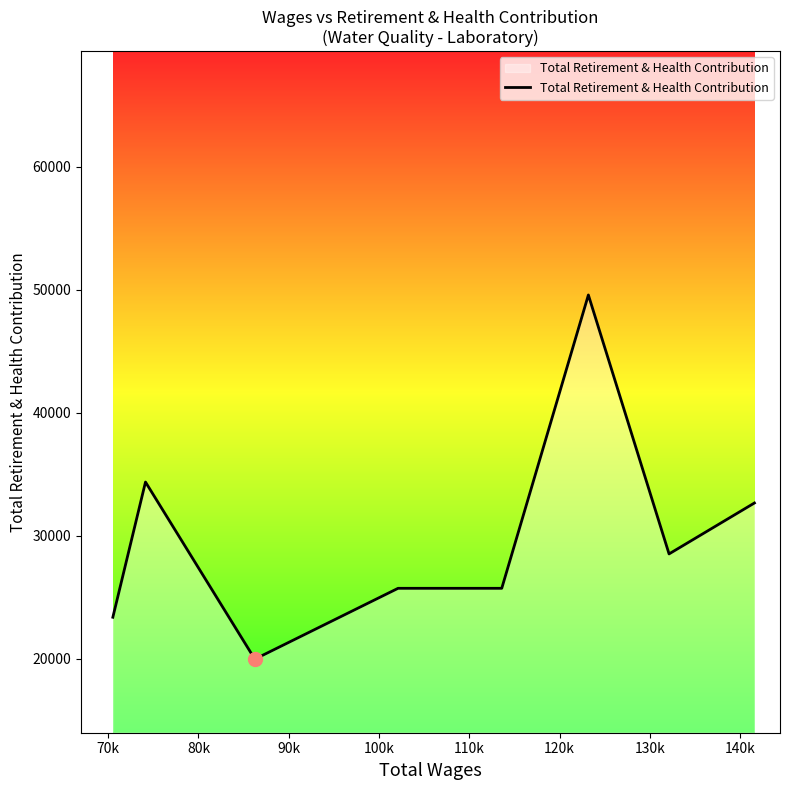

What is the smallest value displayed?

19953